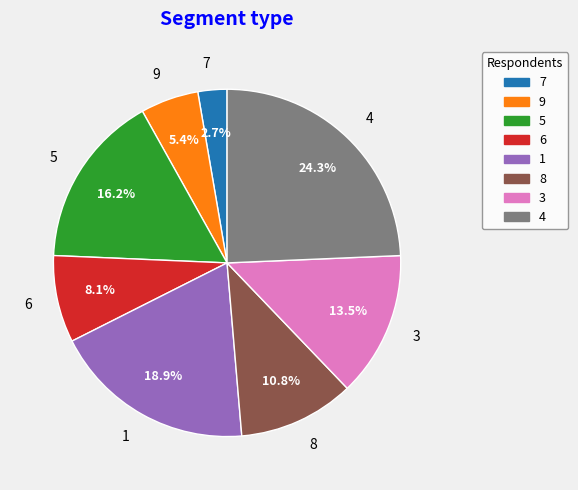

To the nearest percent, what portion does 4 represent?

24%